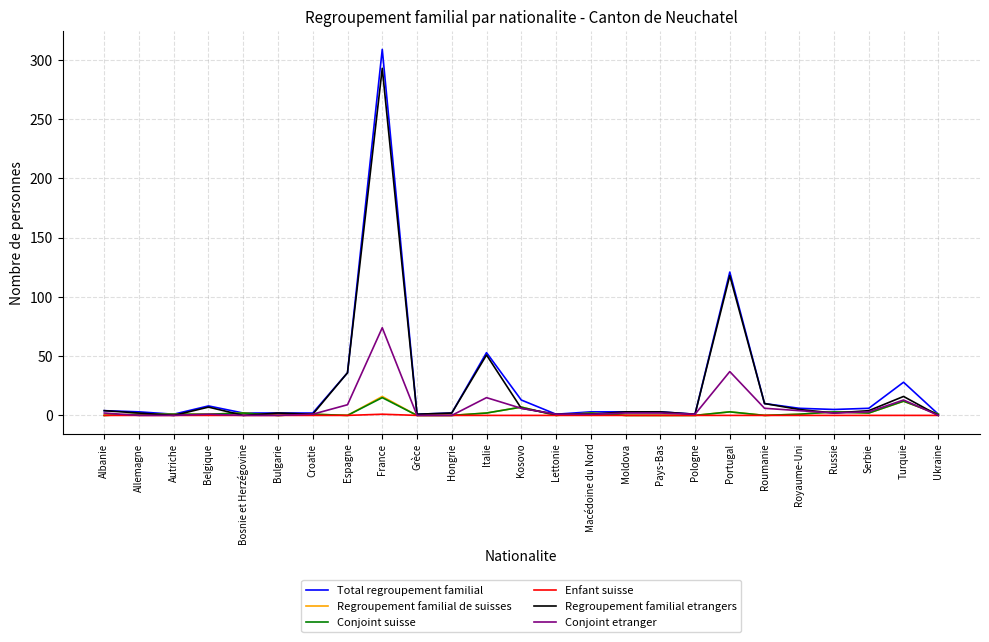

How many lines are shown in the chart?

6